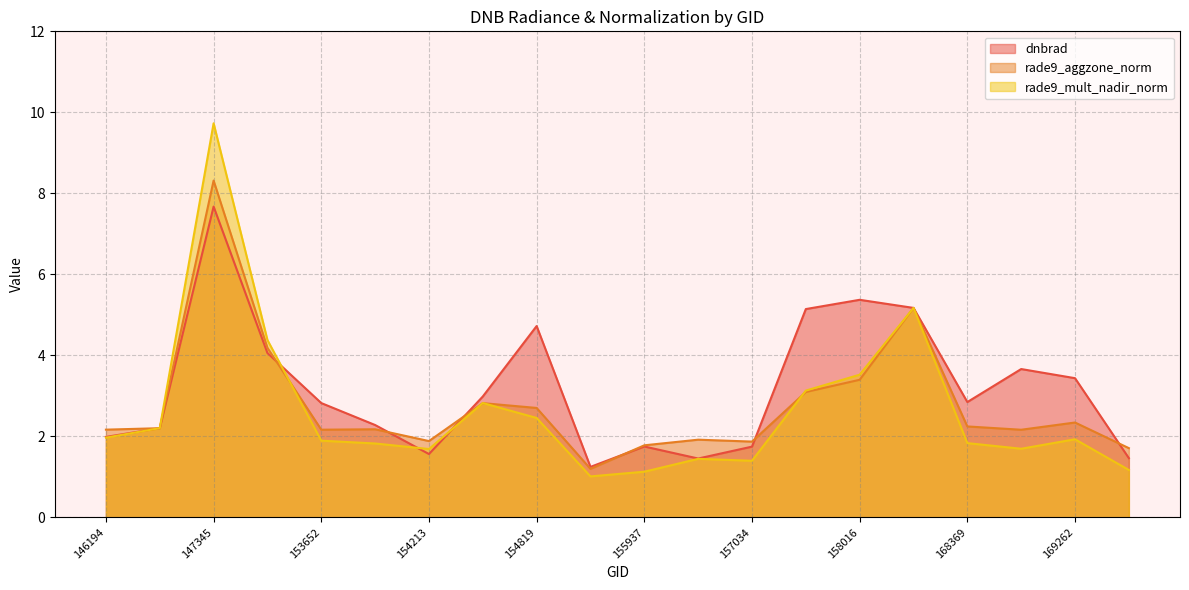

Where is the first local maximum for rade9_aggzone_norm?

147345